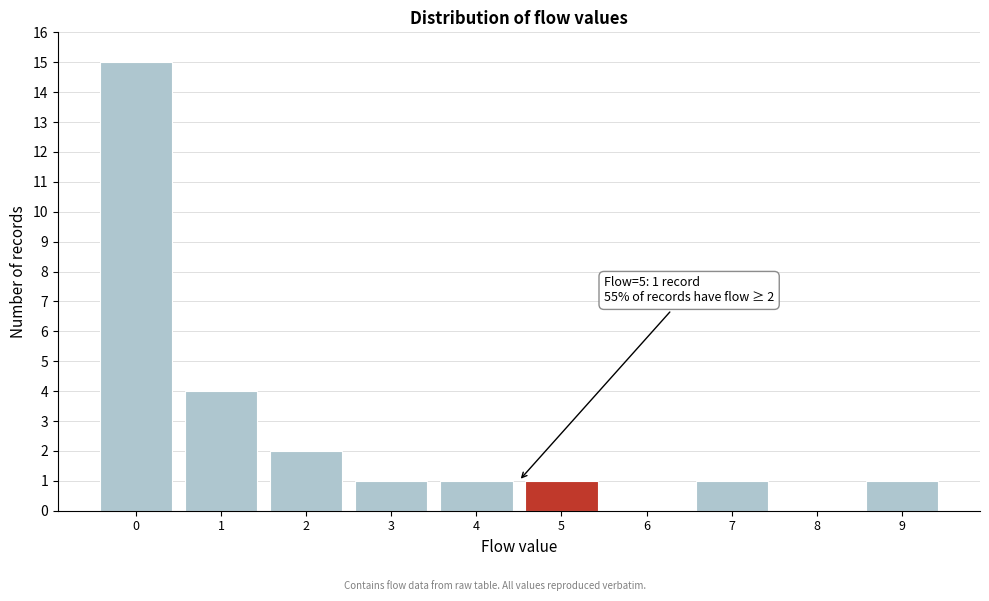

Reading left to right, what are all the values shown in this chart?

0=15	1=4	2=2	3=1	4=1	5=1	6=0	7=1	8=0	9=1